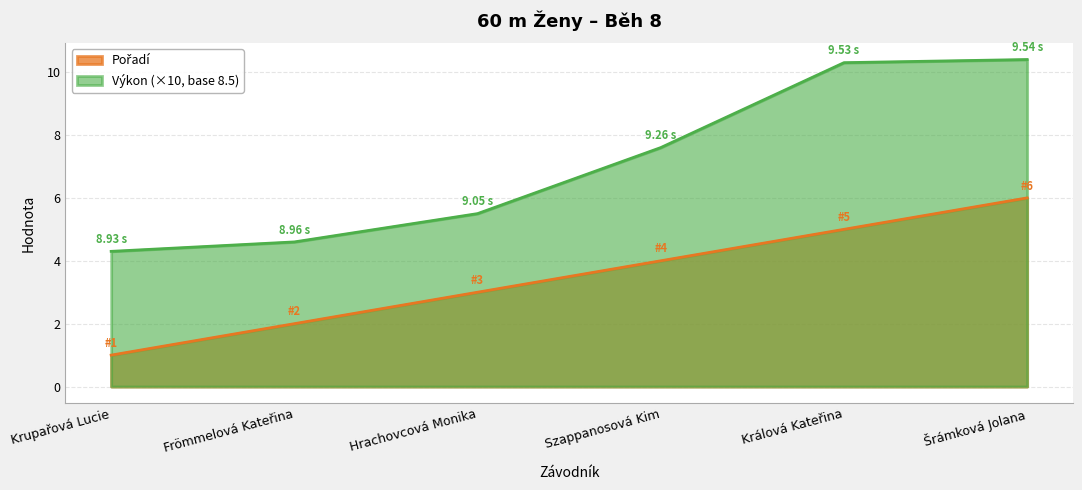

Is the value of Pořadí at Šrámková Jolana greater than the value of Výkon at Frömmelová Kateřina?

Yes